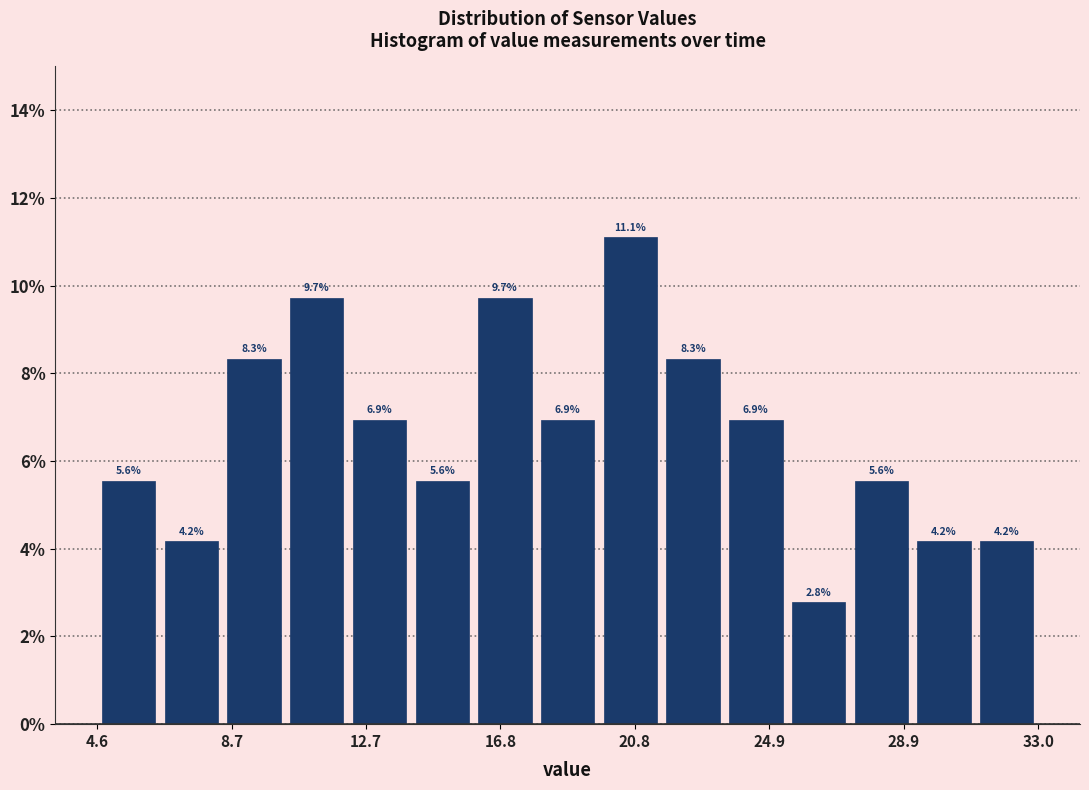

Read against the x-axis, roughly where is the centre of the tallest bar?

20.5